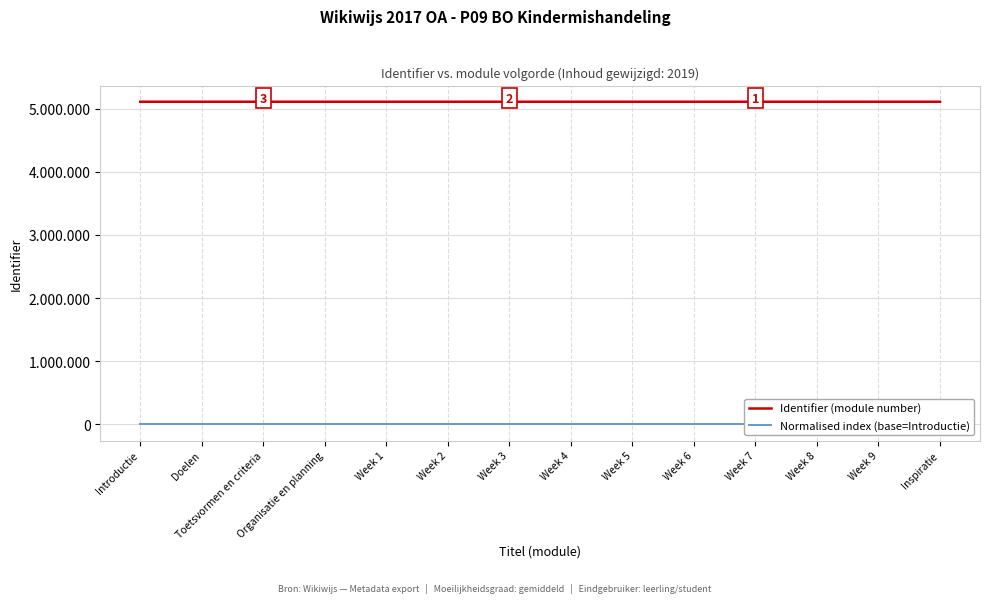

What is the difference between the second highest and second lowest values in the Identifier (module number) series?

29.0